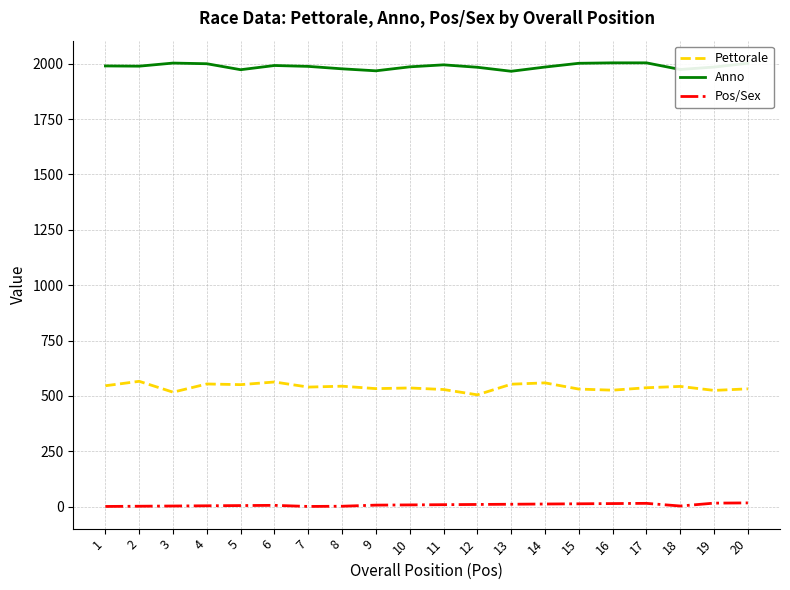

How many lines are shown in the chart?

3